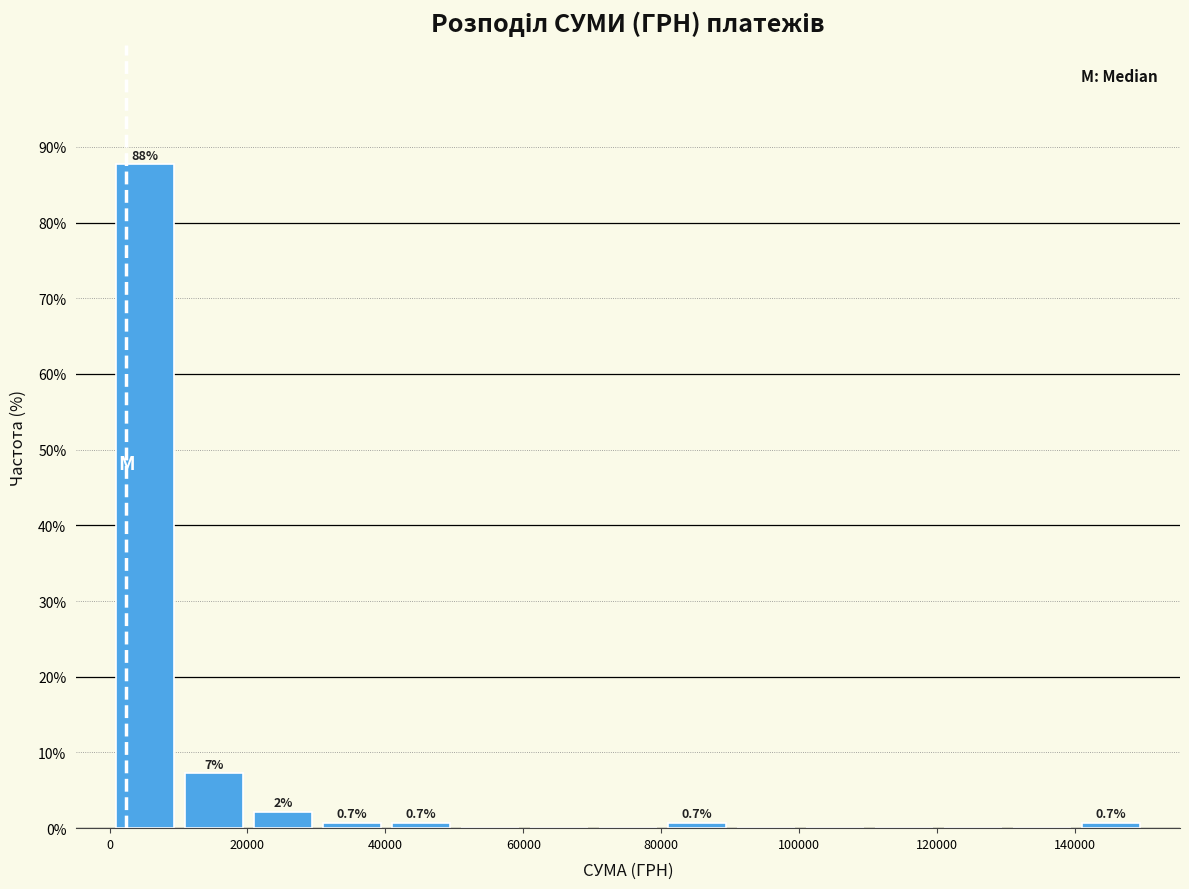

Which range on the x-axis has the tallest bar?

0 to 10000